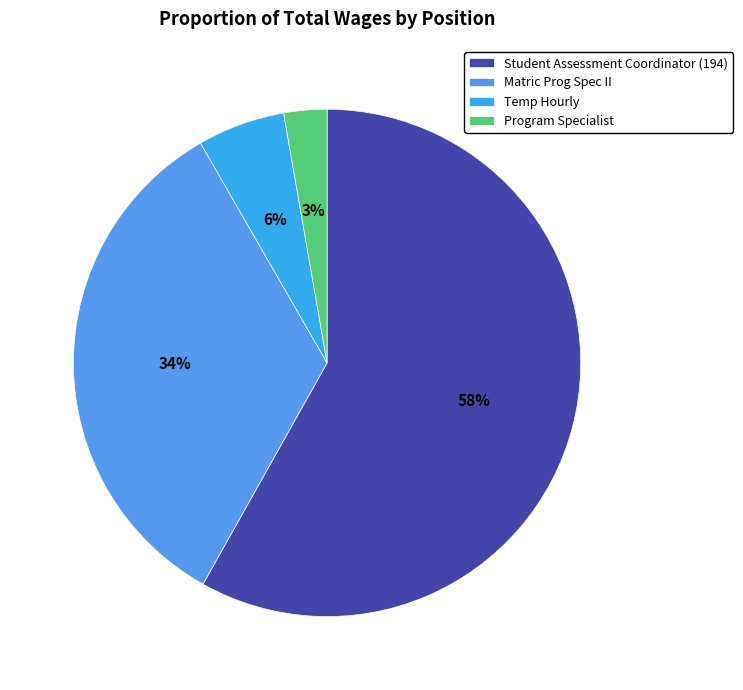

What is the majority slice?

Student Assessment Coordinator (194)